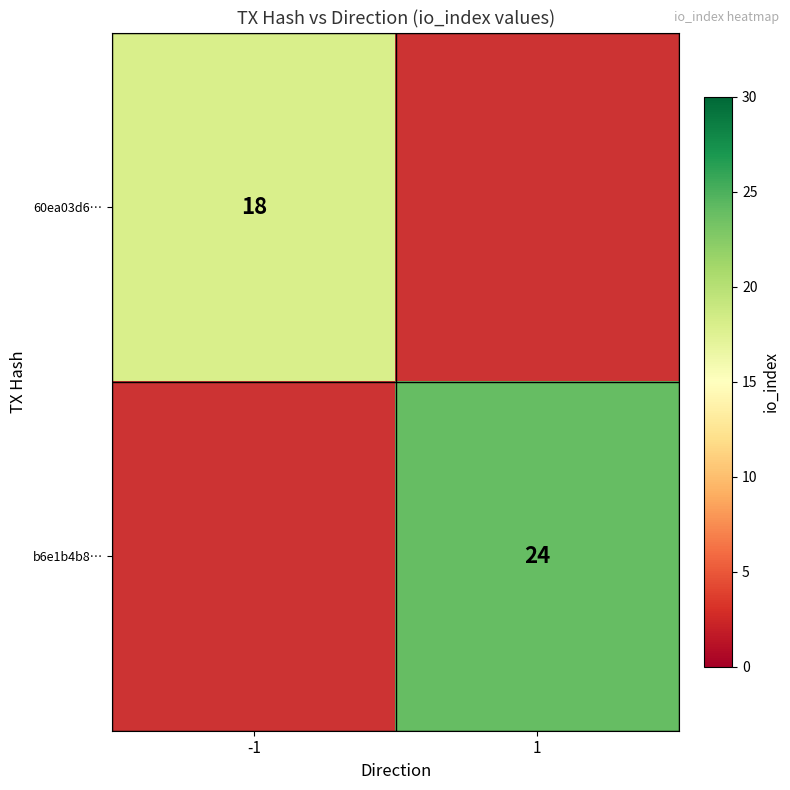

True or false: b6e1b4b8… has a value of 5.9 at 1.

False